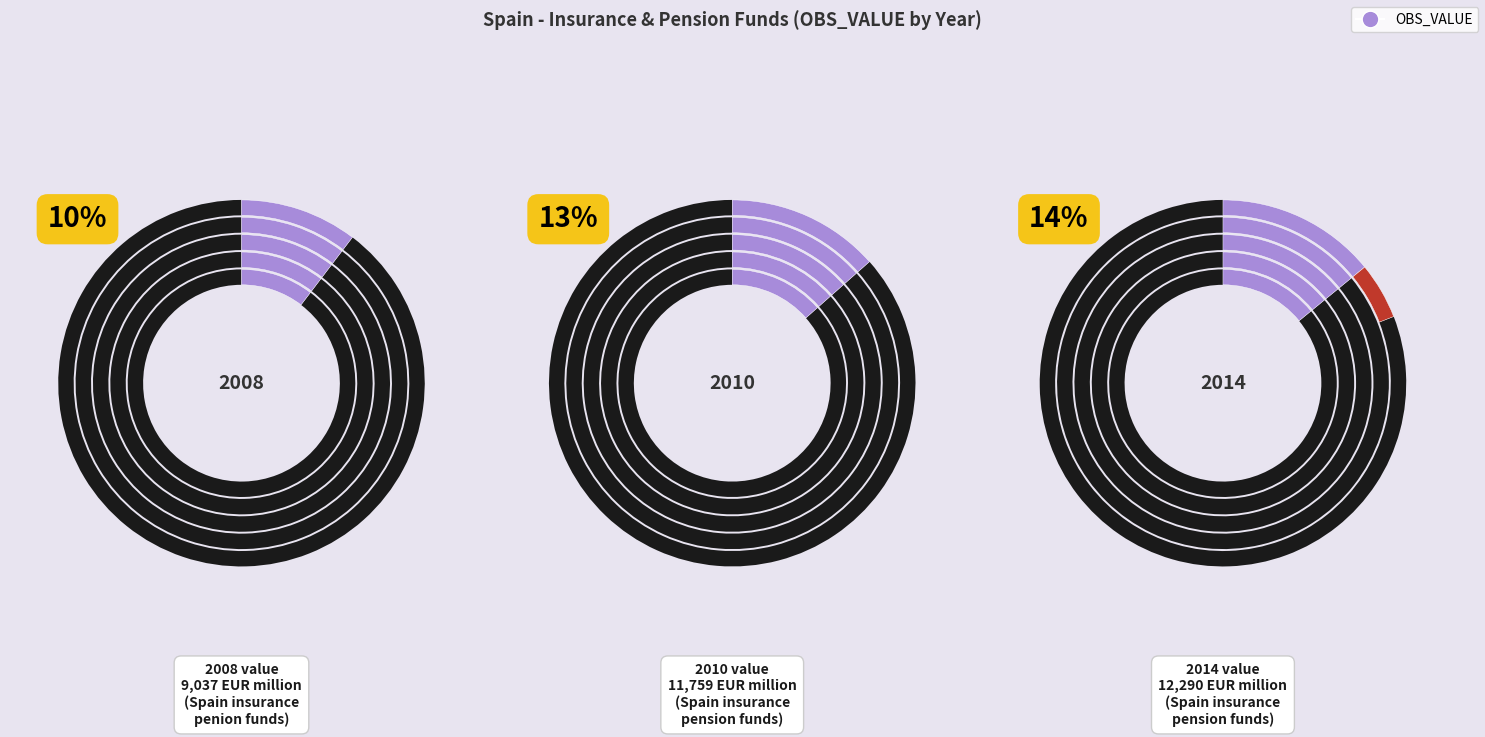

Is there a majority slice in this chart?

No